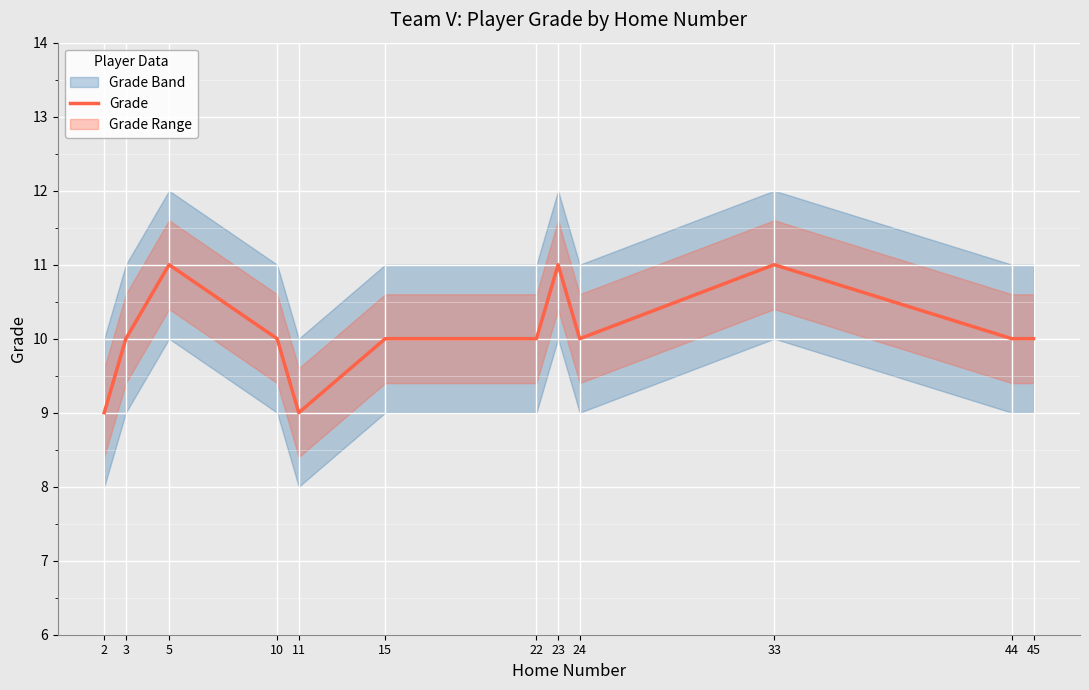

Is this an area chart (filled region under the line)?

No